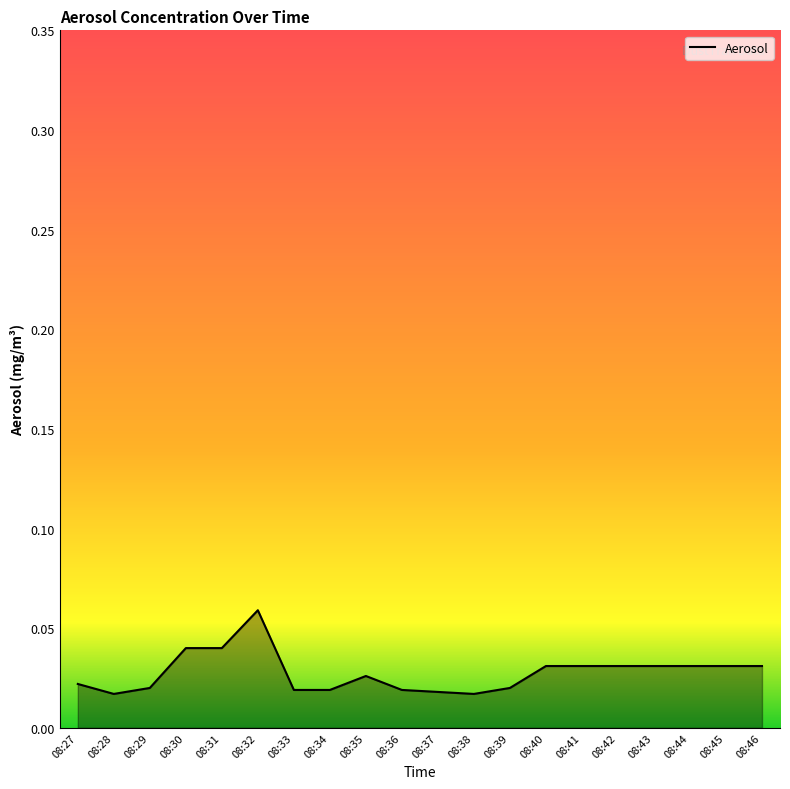

Between 08:37 and 08:43, which is larger?

08:43